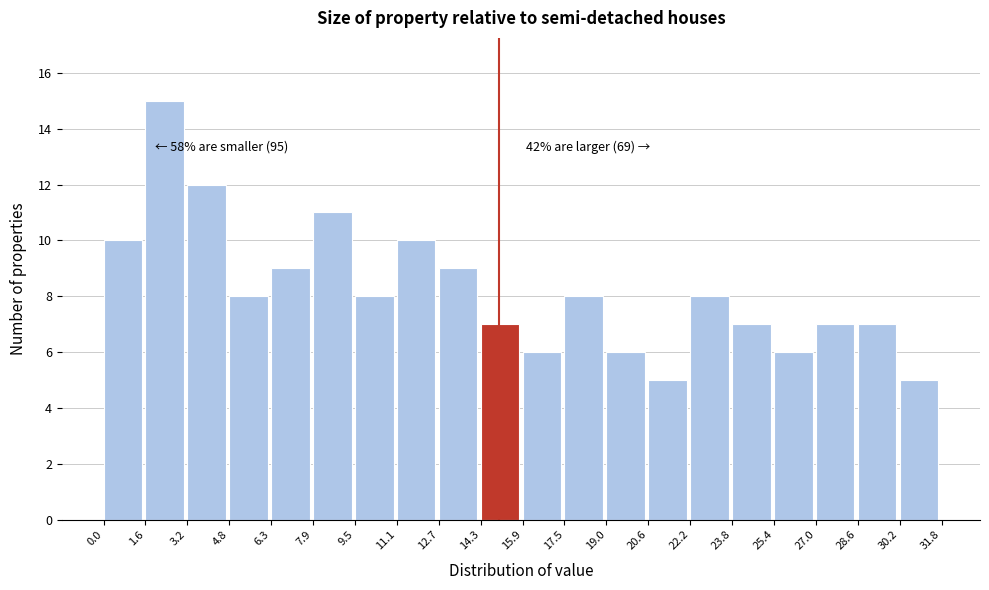

Over which range of the x-axis is the bar tallest?

1.6 to 3.2